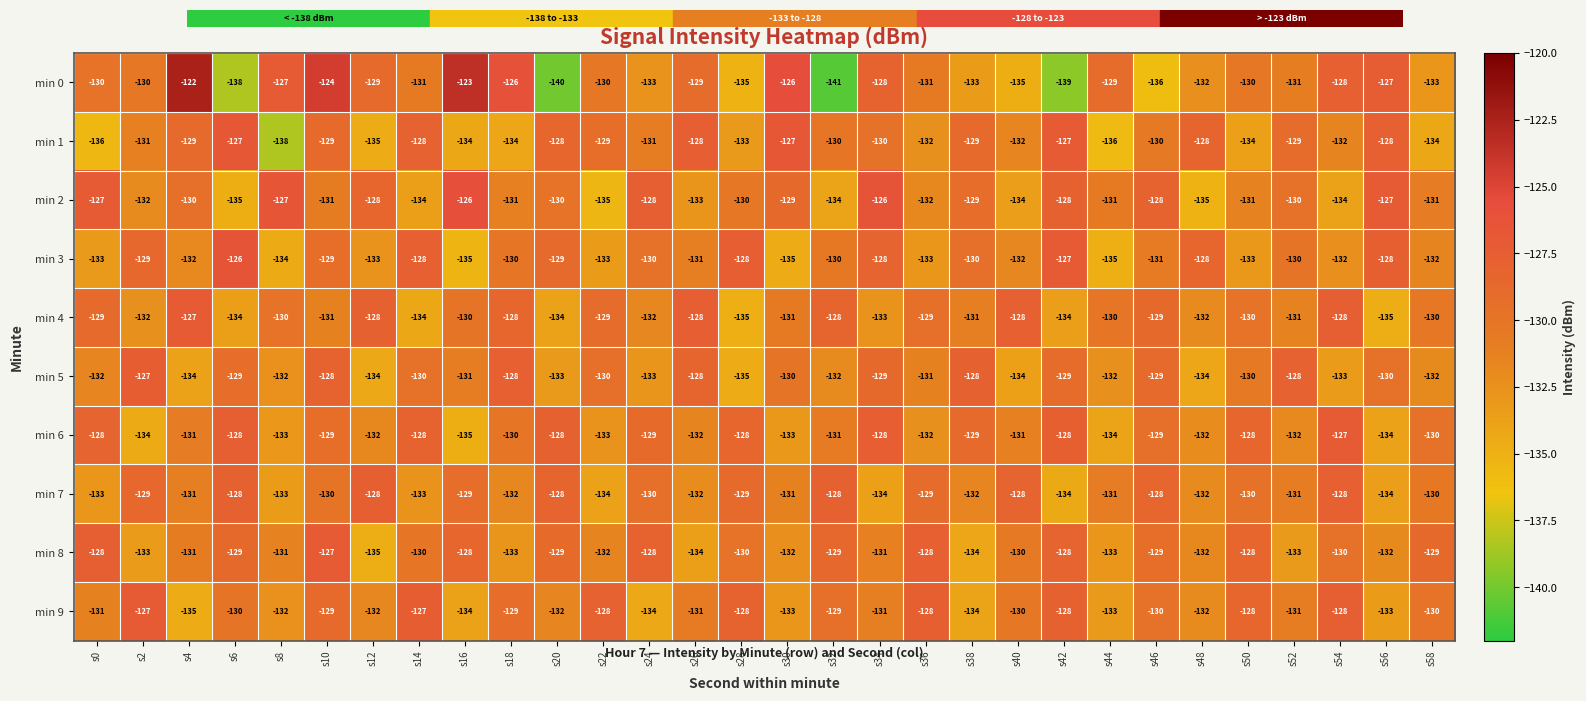

At which category is the sum across all series the highest?

s10